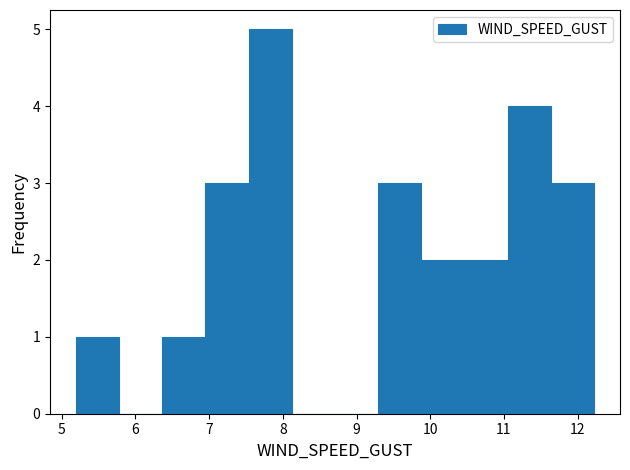

How tall is the bar that spans 9.9 to 10.5 on the x-axis? Neither the bar edges nor the heights are printed on the chart, so give them approximately, as read against the axes.

2